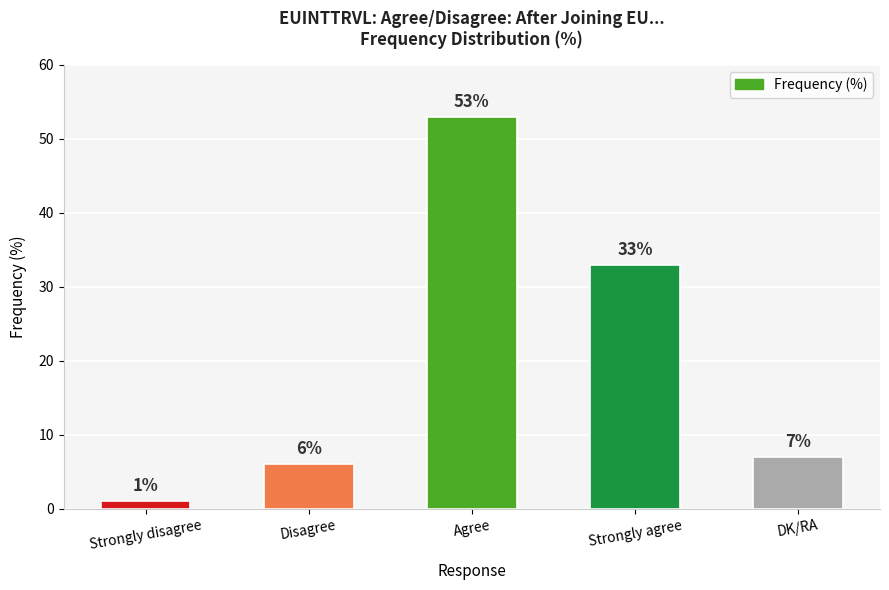

What is the approximate value at Disagree?

6